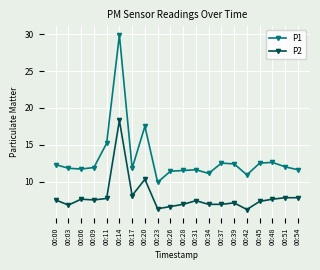

True or false: P1 and P2 cross at least once.

False